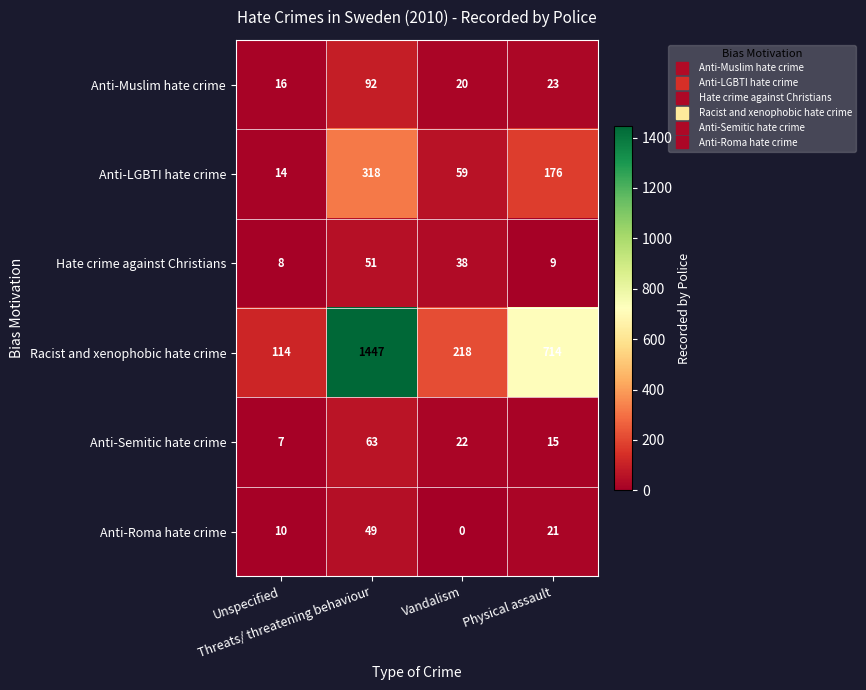

What is the lowest value of the Hate crime against Christians series?

8